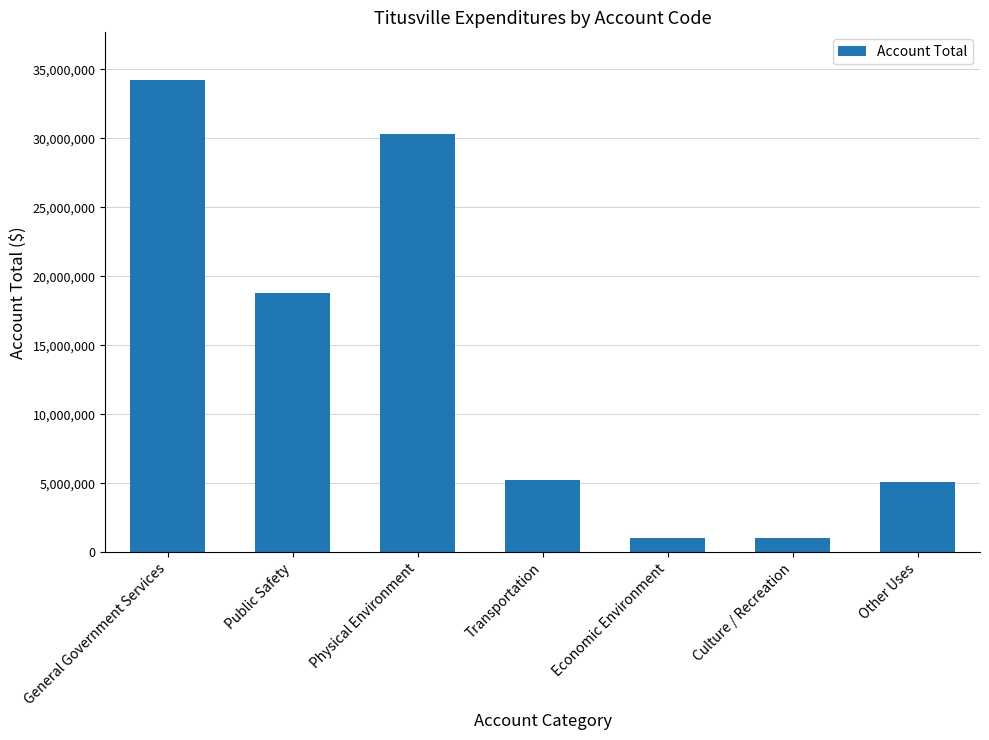

What is the difference between the values at Culture / Recreation and Public Safety?

17780583